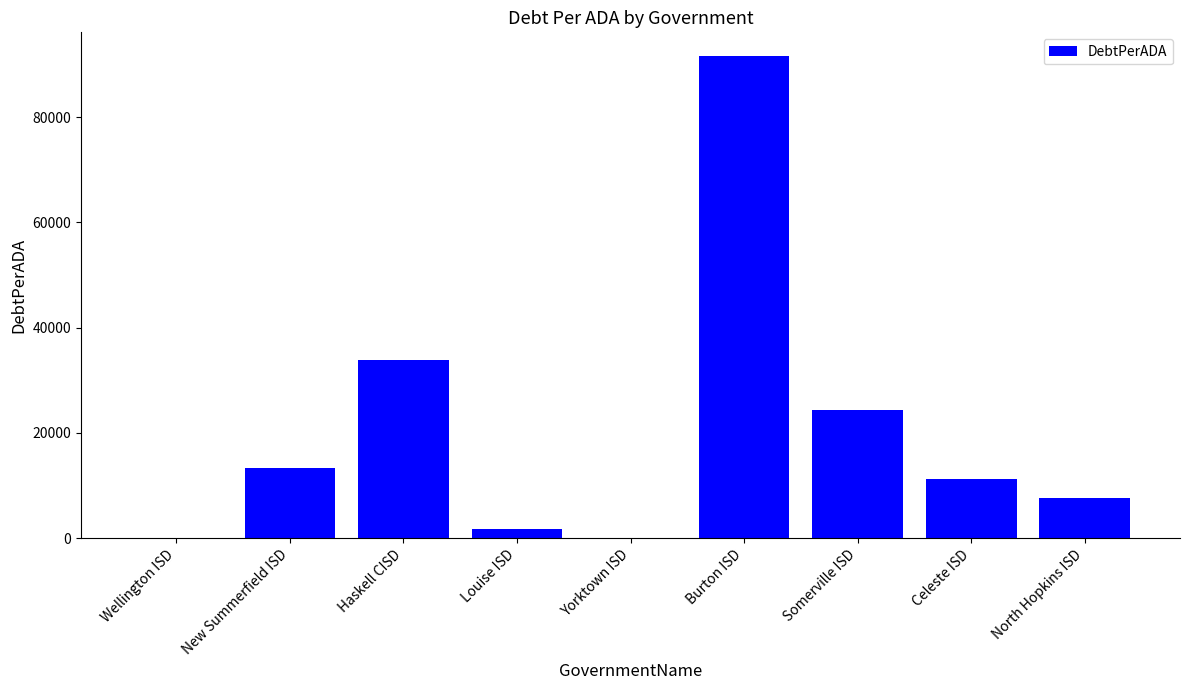

Reading right to left, transcribe all the data shown in this chart.

North Hopkins ISD=7615.0	Celeste ISD=11253.8	Somerville ISD=24361.3	Burton ISD=91520.3	Yorktown ISD=0.0	Louise ISD=1770.9	Haskell CISD=33827.0	New Summerfield ISD=13292.3	Wellington ISD=0.0